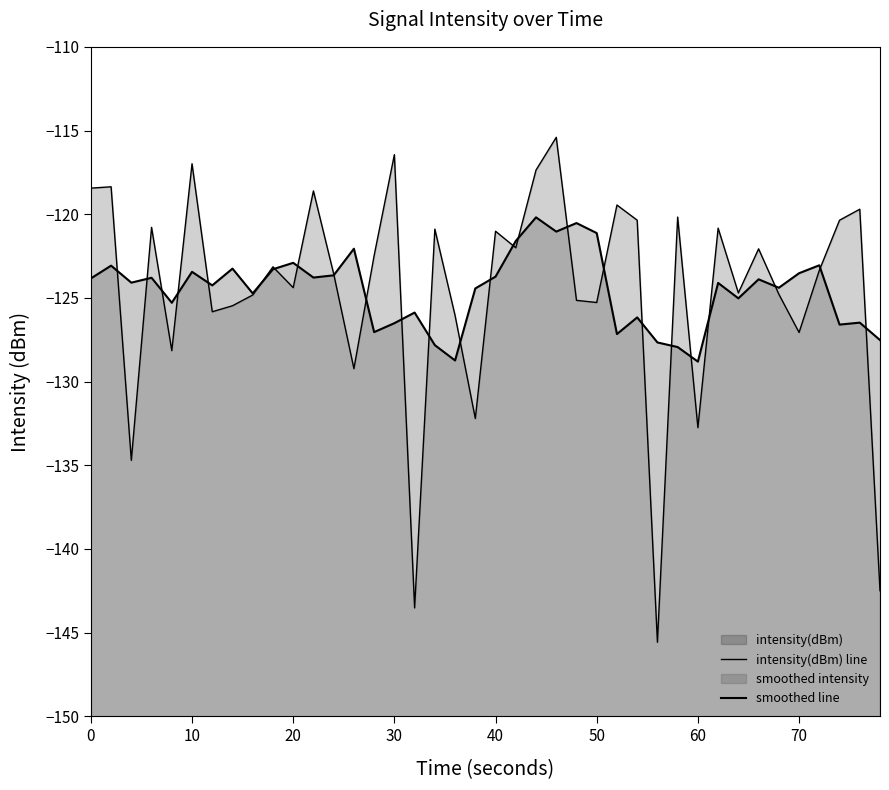

Reading right to left, transcribe all the data shown in this chart.

intensity(dBm) line: -142.5	-119.7	-120.4	-123.4	-127.1	-124.8	-122.1	-124.7	-120.8	-132.8	-120.2	-145.6	-120.4	-119.5	-125.3	-125.1	-115.4	-117.4	-122.0	-121.0	-132.2	-126.1	-120.9	-143.5	-116.4	-122.5	-129.2	-123.6	-118.6	-124.4	-123.1	-124.8	-125.5	-125.8	-117.0	-128.2	-120.8	-134.7	-118.4	-118.4
smoothed line: -127.5	-126.5	-126.6	-123.1	-123.5	-124.4	-123.9	-125.0	-124.1	-128.8	-127.9	-127.7	-126.2	-127.2	-121.1	-120.5	-121.0	-120.2	-121.6	-123.7	-124.4	-128.7	-127.8	-125.9	-126.5	-127.0	-122.1	-123.7	-123.8	-122.9	-123.3	-124.7	-123.3	-124.3	-123.4	-125.3	-123.8	-124.1	-123.1	-123.8